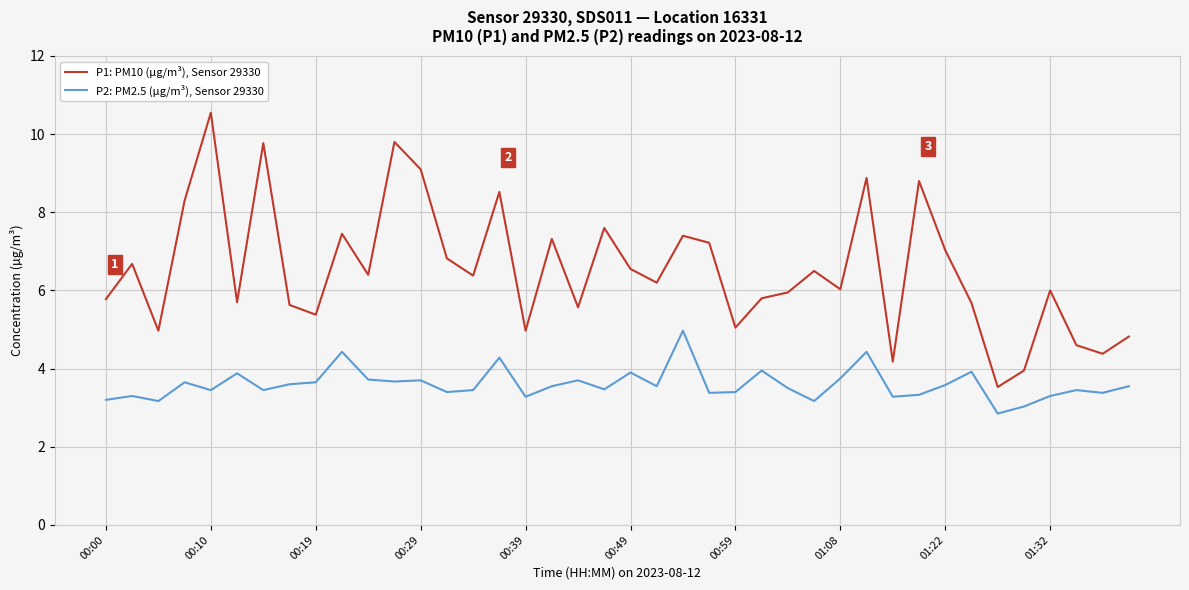

What is the maximum value for P1: PM10 (µg/m³), Sensor 29330?

10.6